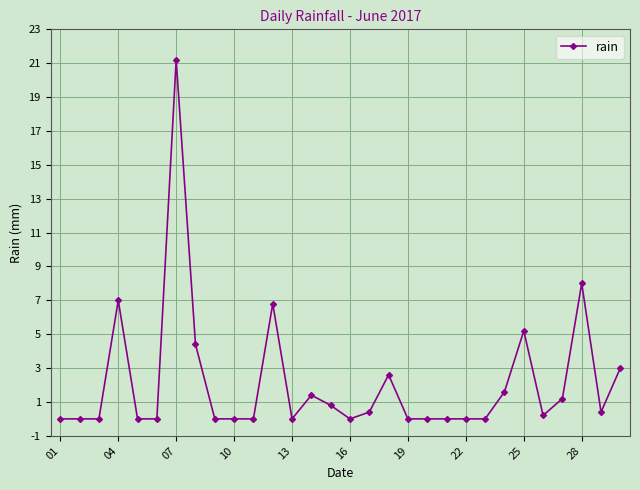

What is the value of the 28th point from the left?

8.0